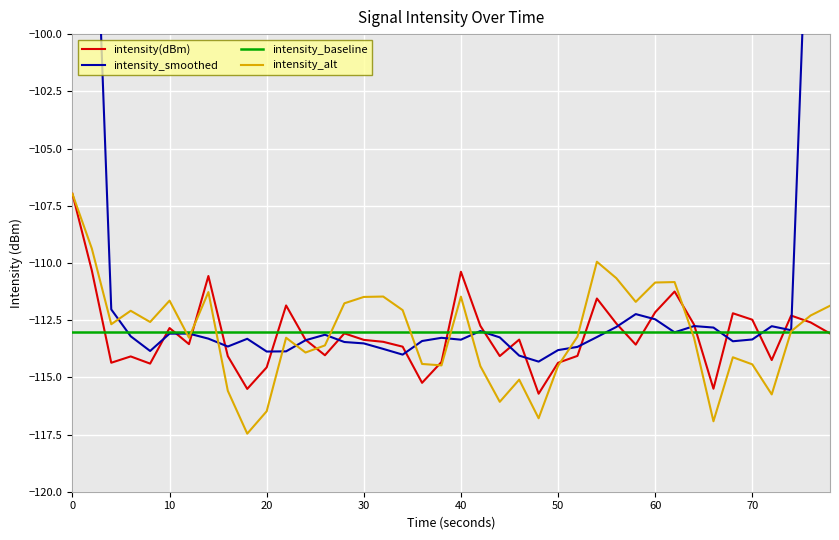

What is the smallest value displayed?

-117.5